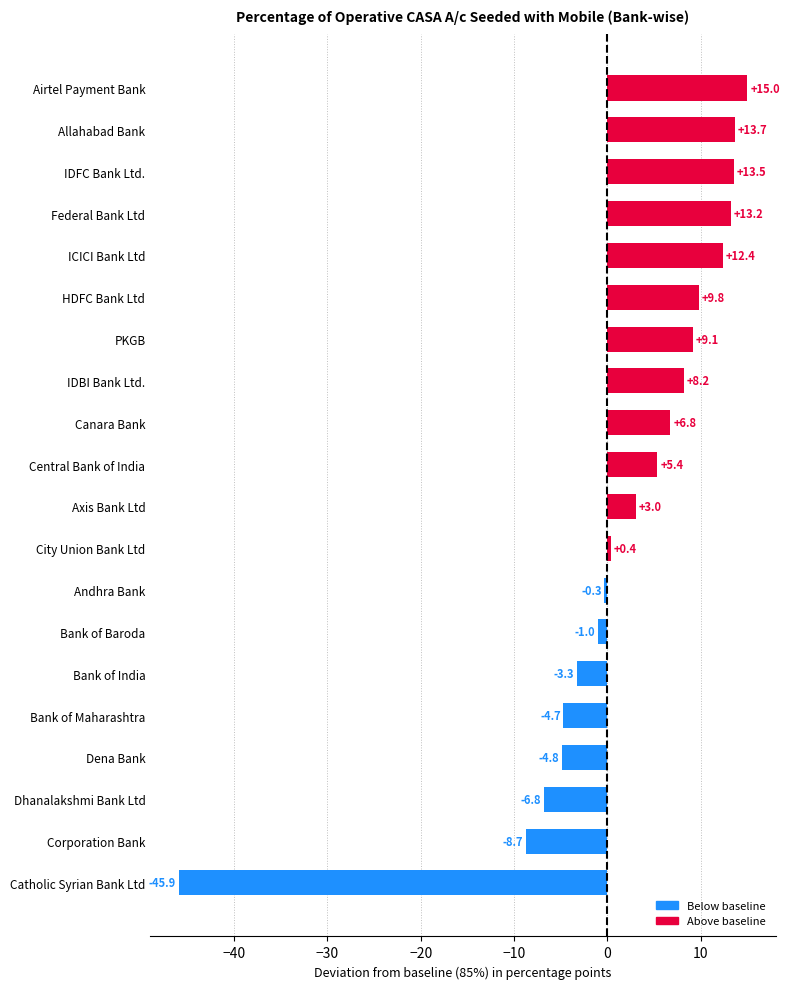

What is the difference between the maximum and minimum values?

60.9